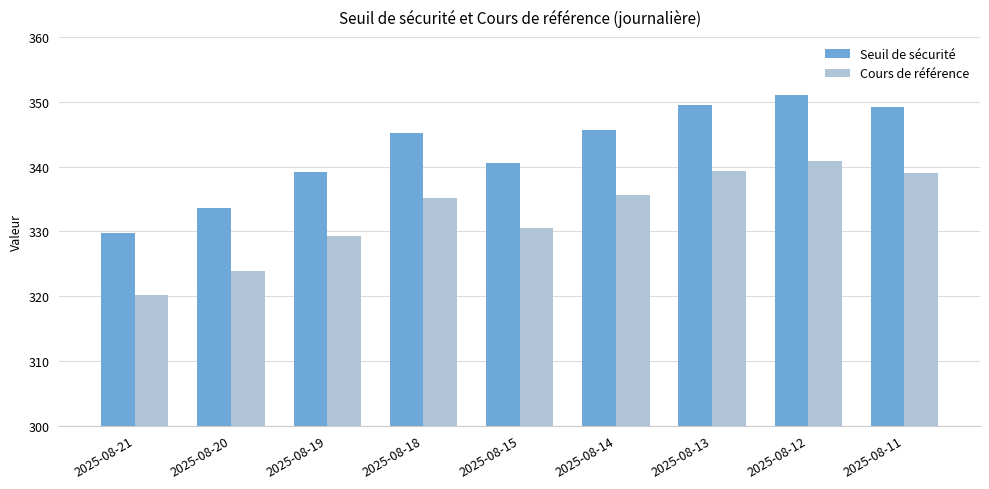

What is the difference between the Seuil de sécurité values at 2025-08-19 and 2025-08-14?

6.5